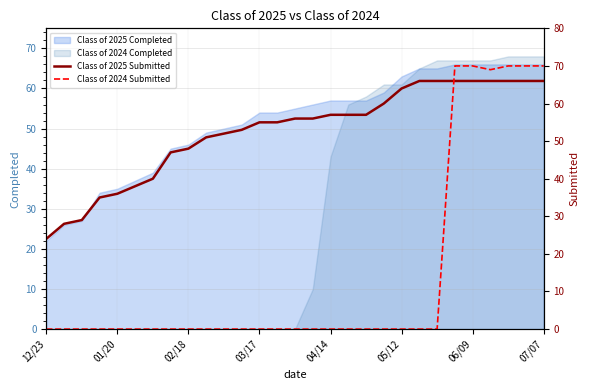

The value of Class of 2024 Submitted at 15 is 44. True or false?

False